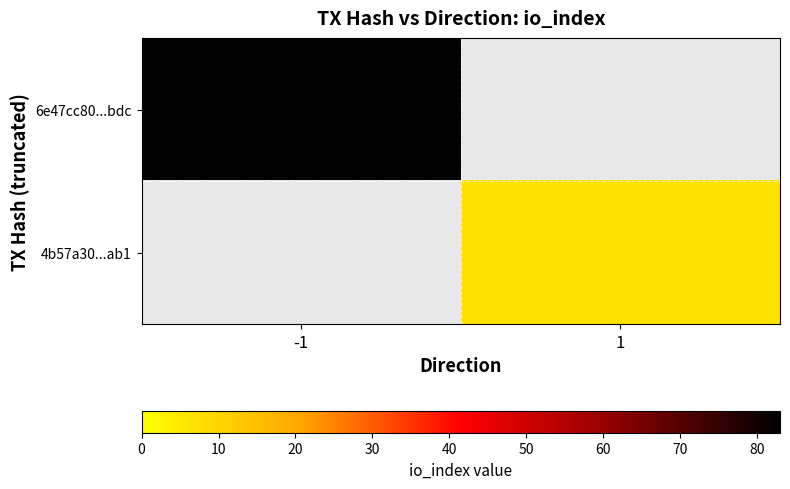

How many distinct data groups are displayed?

2